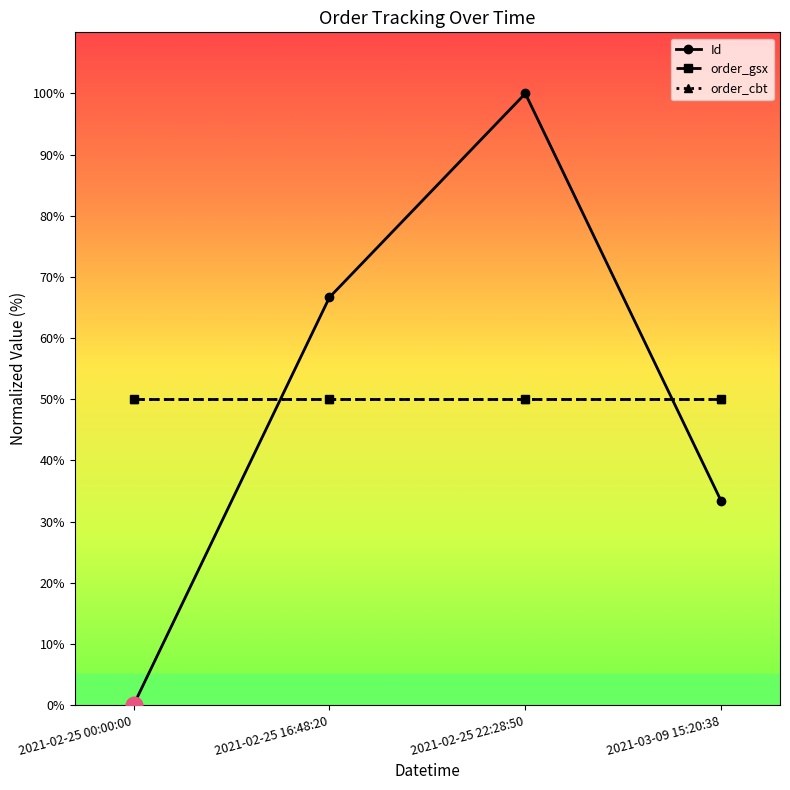

Does the chart have visible grid lines?

No